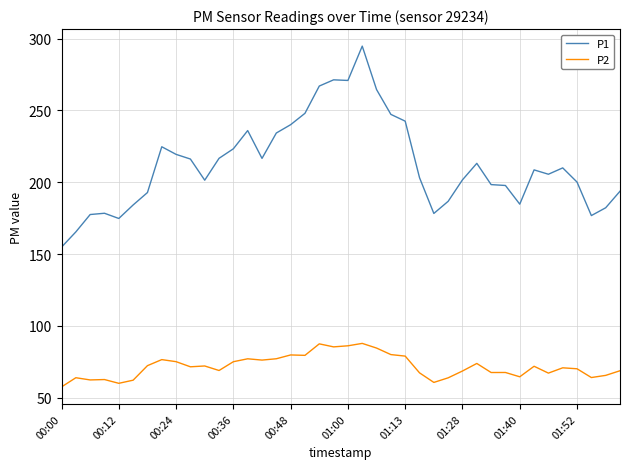

True or false: P2 and P1 intersect in this chart.

False